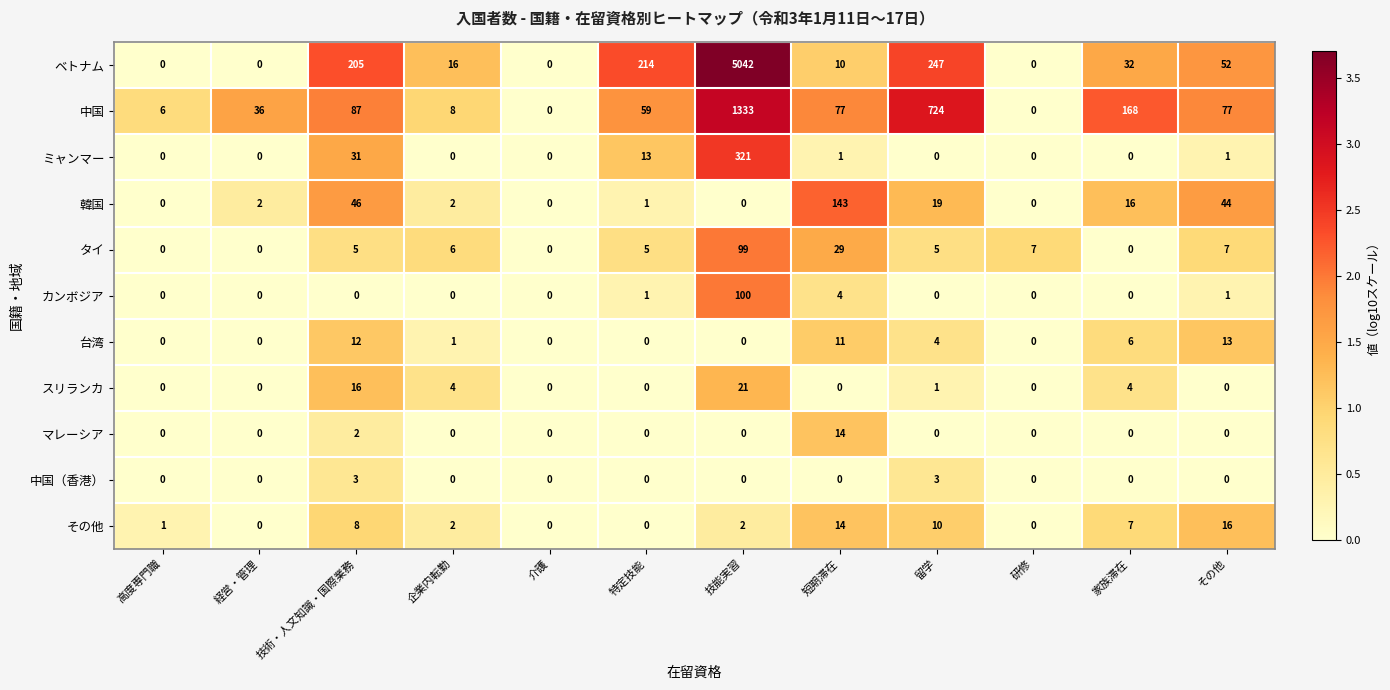

Which series changed the most between 留学 and 研修?

中国